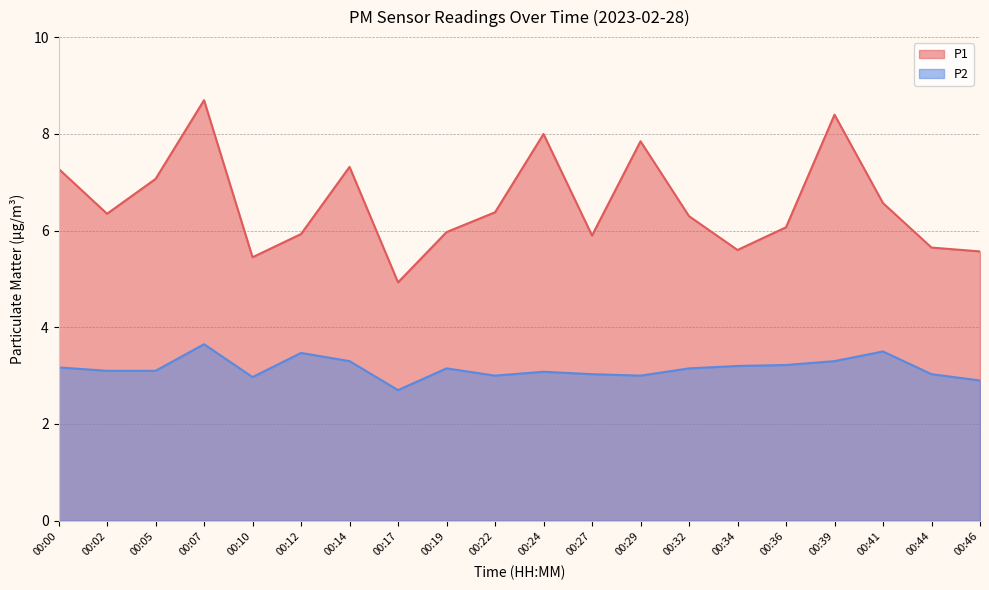

Does the chart display data point markers on the line(s)?

No